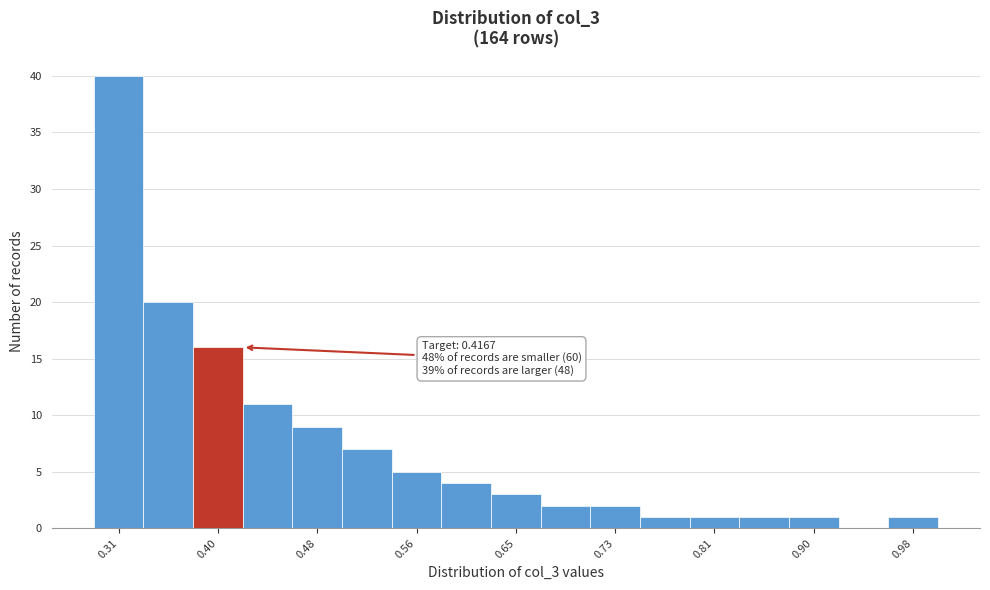

Which range on the x-axis has the tallest bar?

0.29 to 0.33